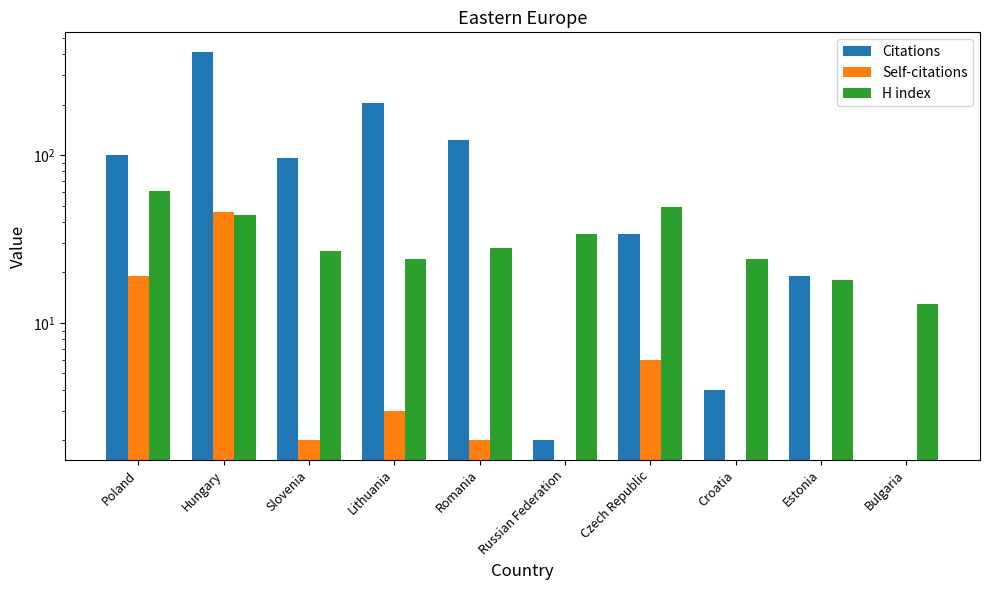

What is the maximum value for Self-citations?

46